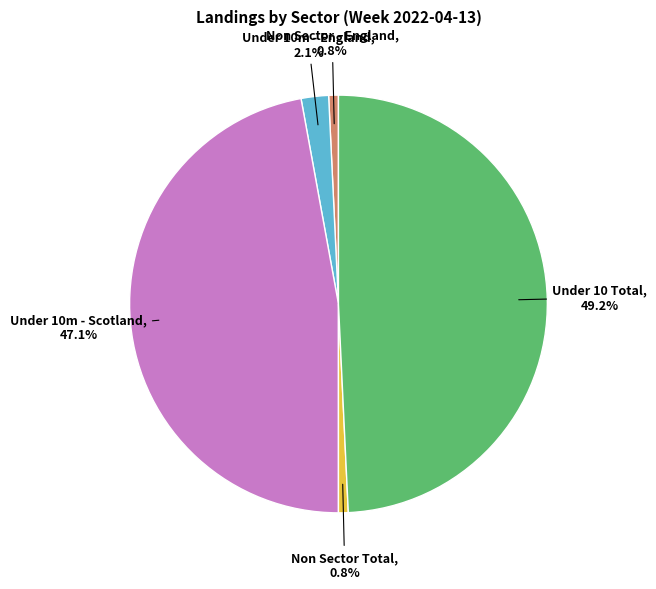

To the nearest percent, what is the difference between the largest and smallest slice percentages?

48%